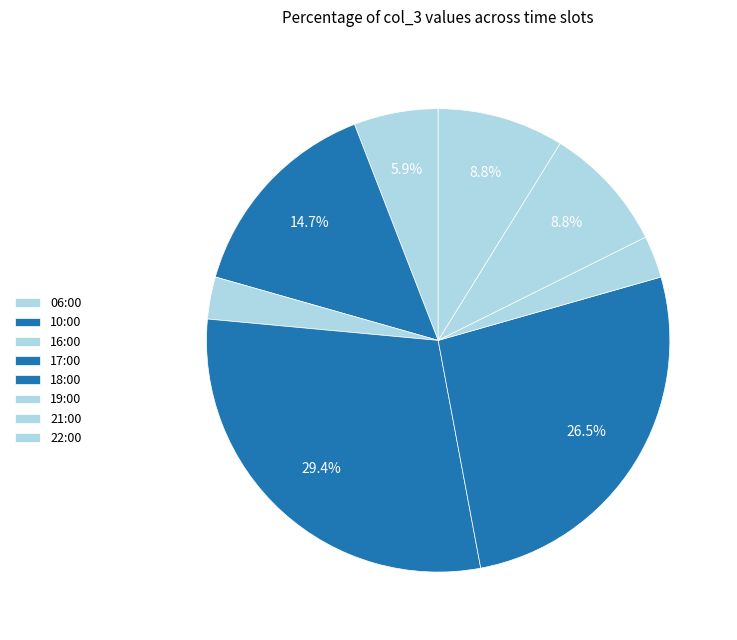

How many slices are in this pie chart?

8